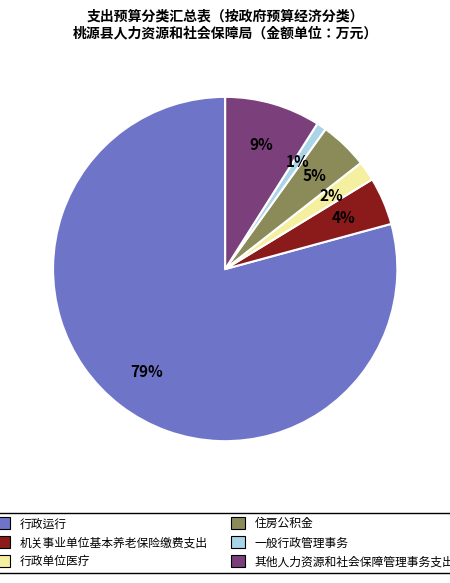

How many segments does this pie chart have?

6